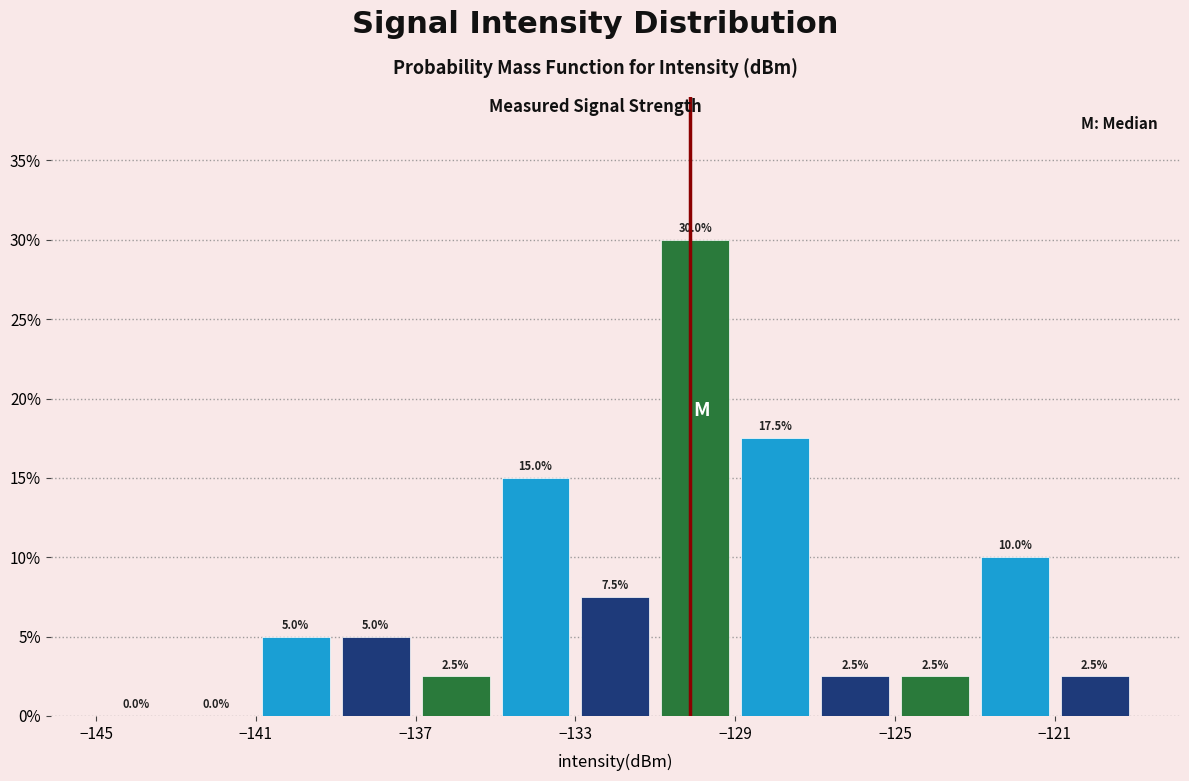

Over which range of the x-axis is the bar tallest?

-131 to -129